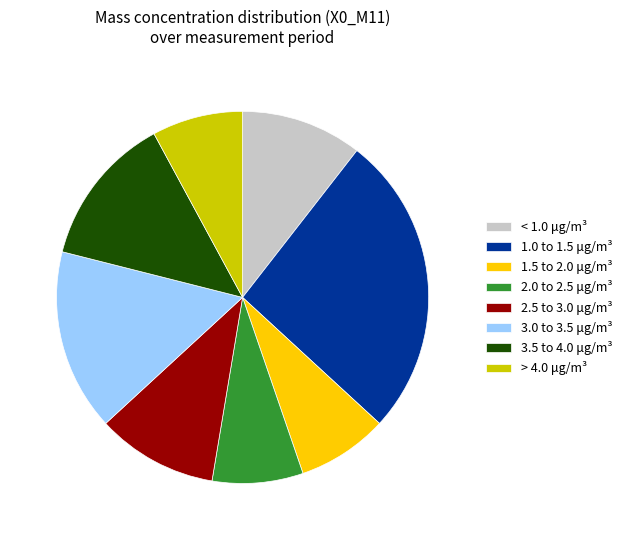

How many segments does this pie chart have?

8